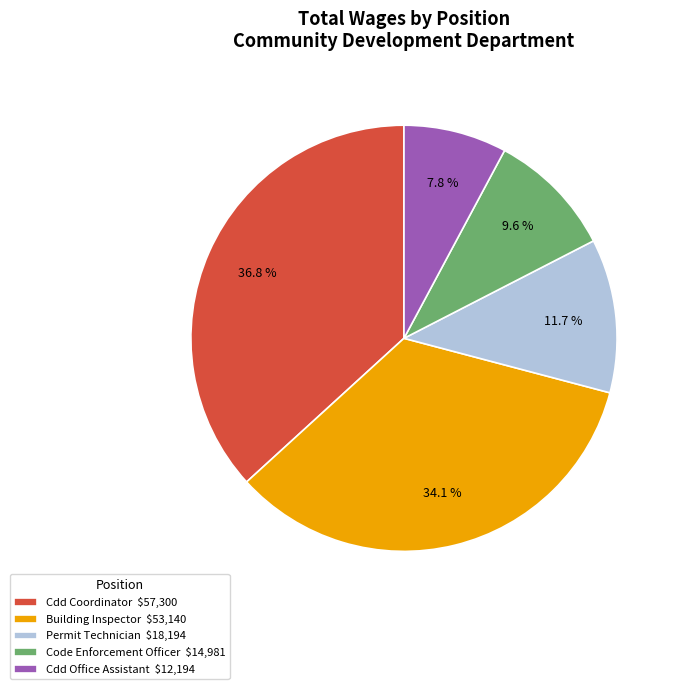

How much of the chart is everything except Permit Technician?

88.3%